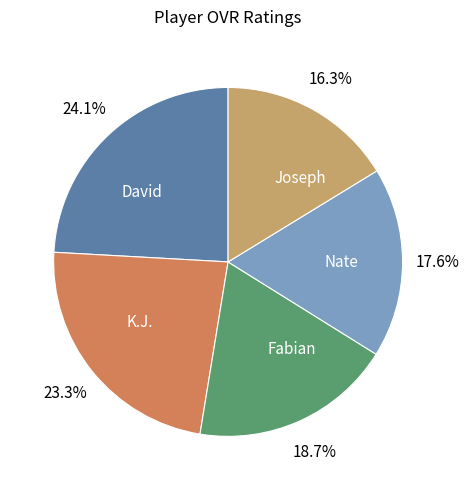

Is there any slice that represents more than half of the pie?

No